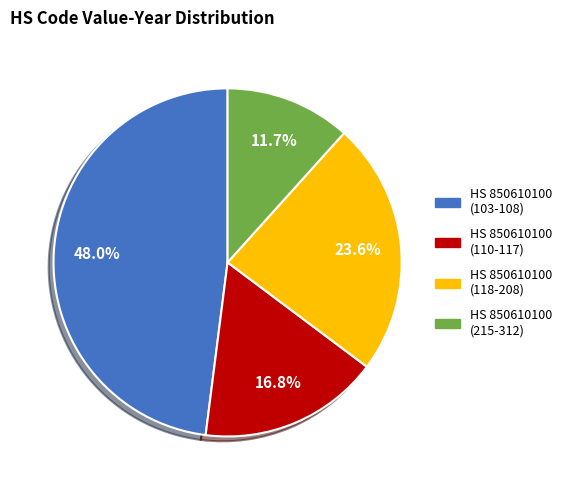

Between HS 850610100 (118-208) and HS 850610100 (103-108), which is larger?

HS 850610100 (103-108)